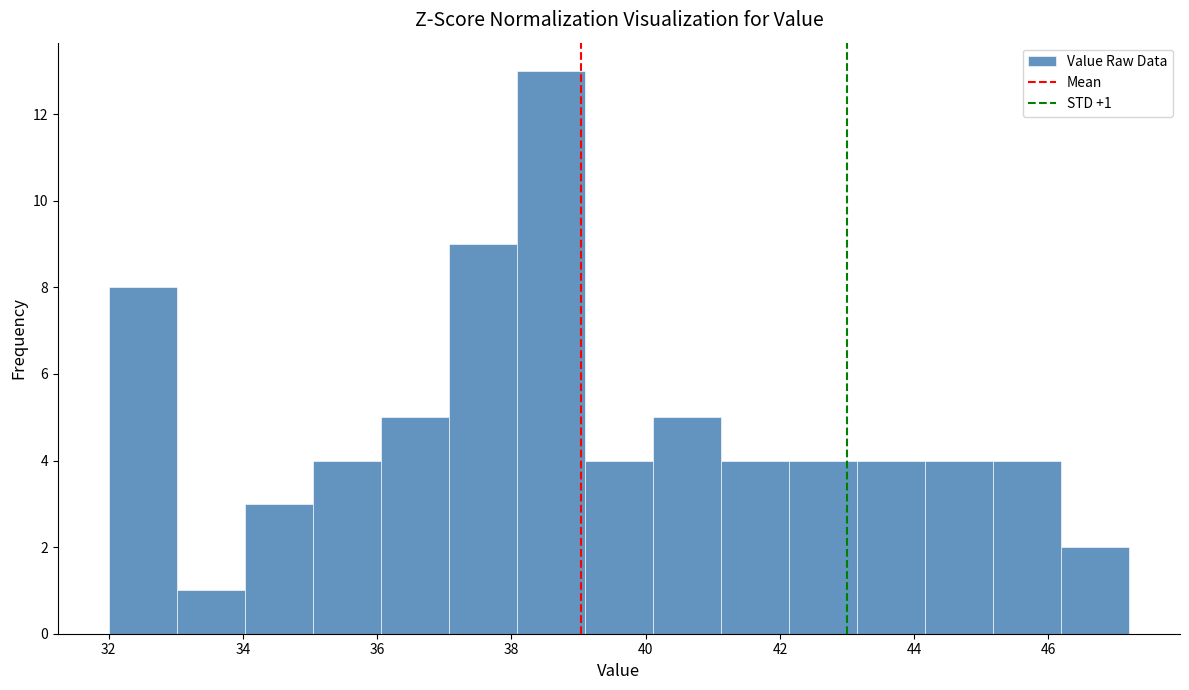

Over which range of the x-axis is the bar tallest?

38.0 to 39.0